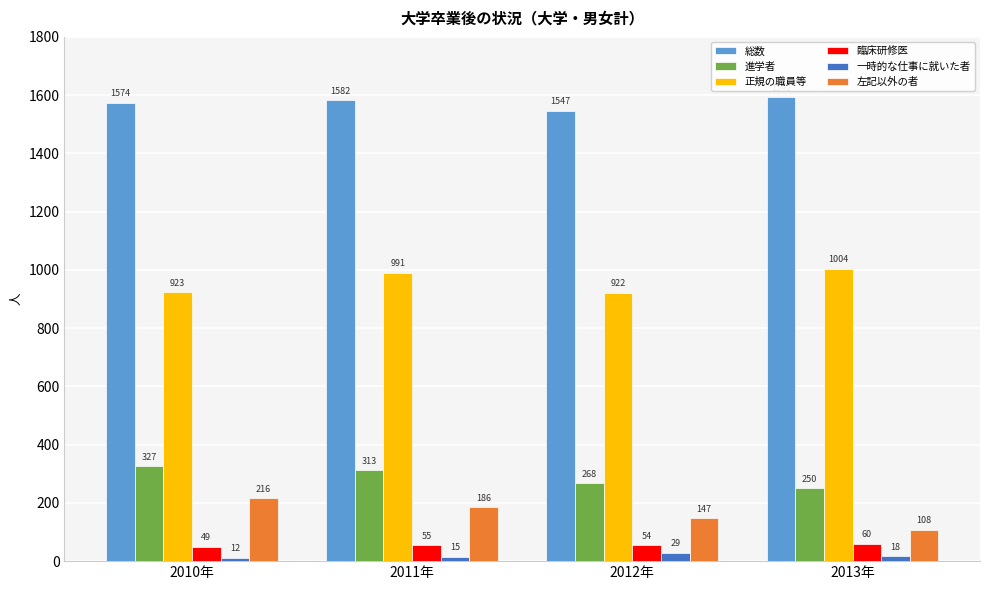

At which label is 総数 closest to 1569?

2010年